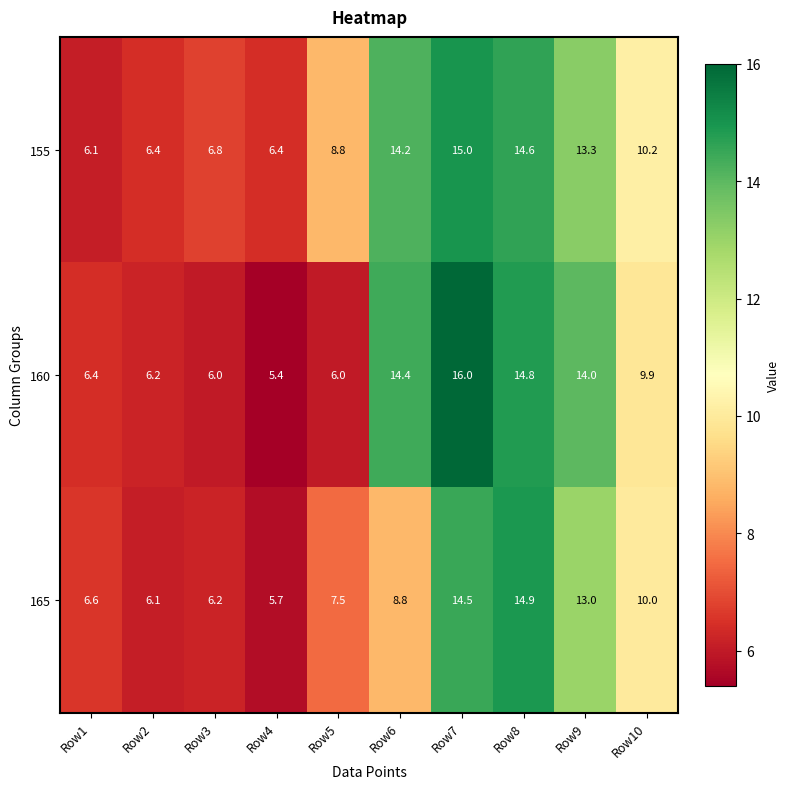

What is the difference between the maximum and minimum values in the 155 series?

8.9